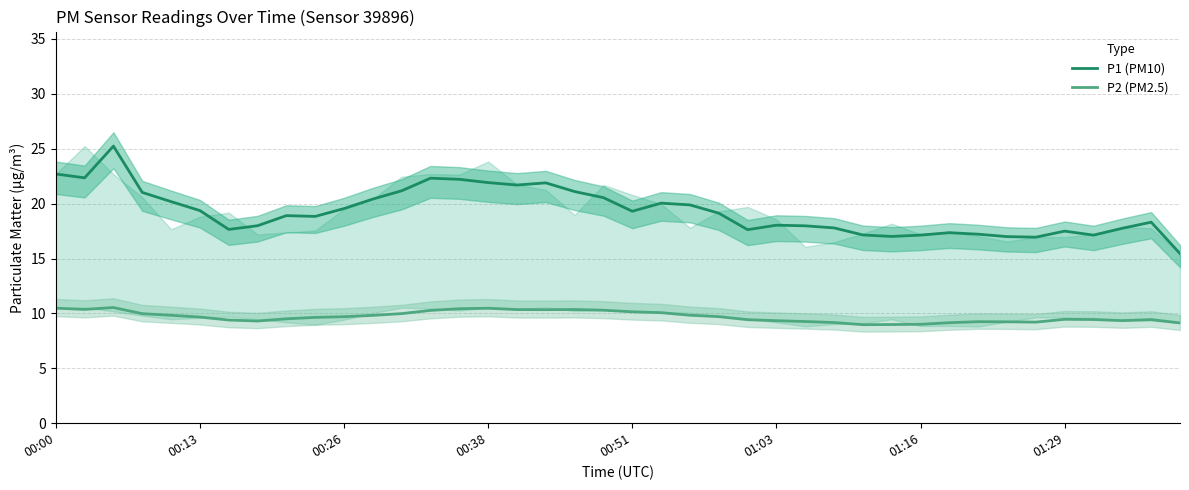

Rank the series by their average value, from lowest to highest.

P2 (PM2.5), P1 (PM10)